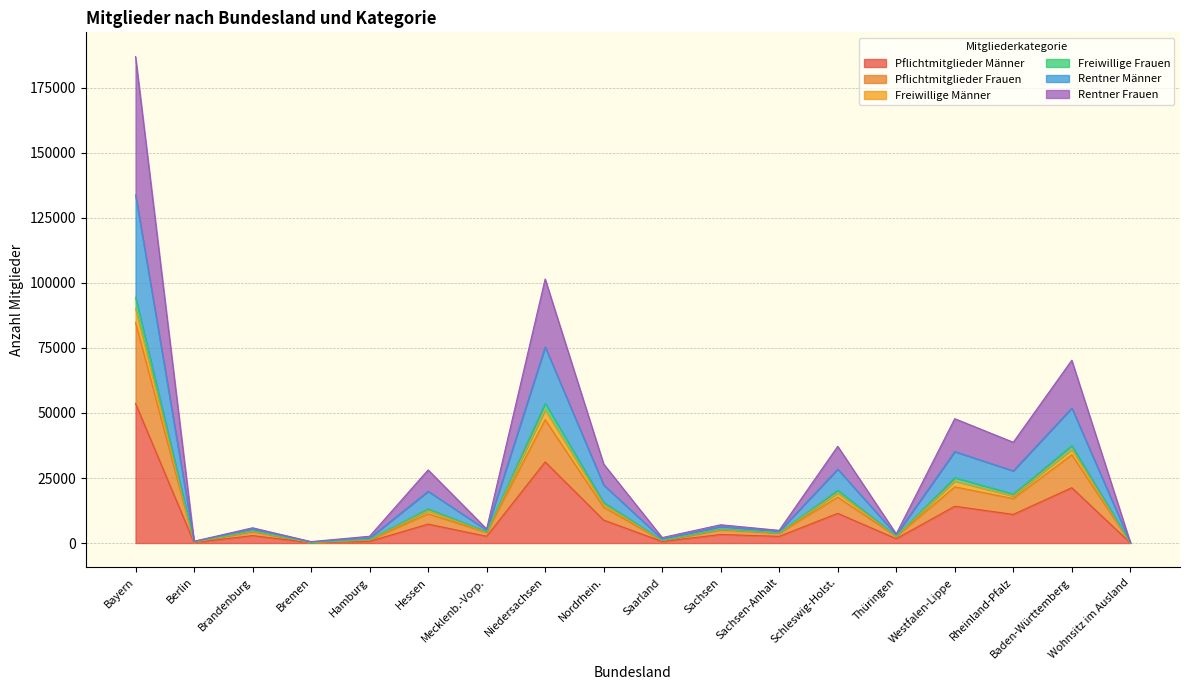

Where is the first local minimum for Freiwillige Männer?

Berlin